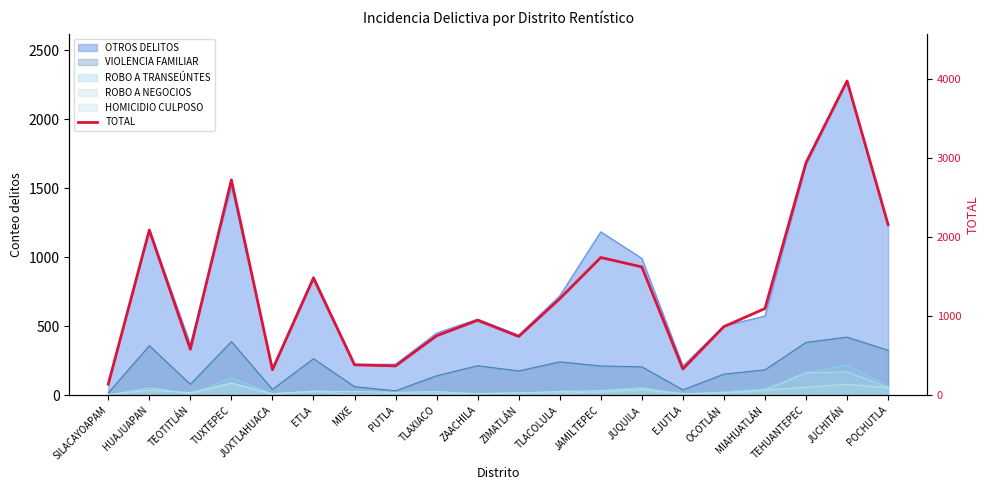

Reading right to left, list all the values displayed in this chart.

2158	3978	2943	1096	867	330	1623	1742	1220	742	947	751	369	383	1481	321	2725	580	2089	138